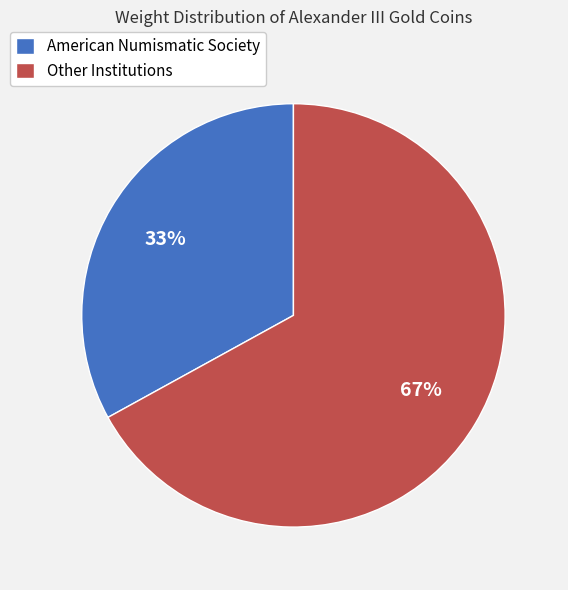

Do American Numismatic Society and Other Institutions together represent more than half of the pie?

Yes